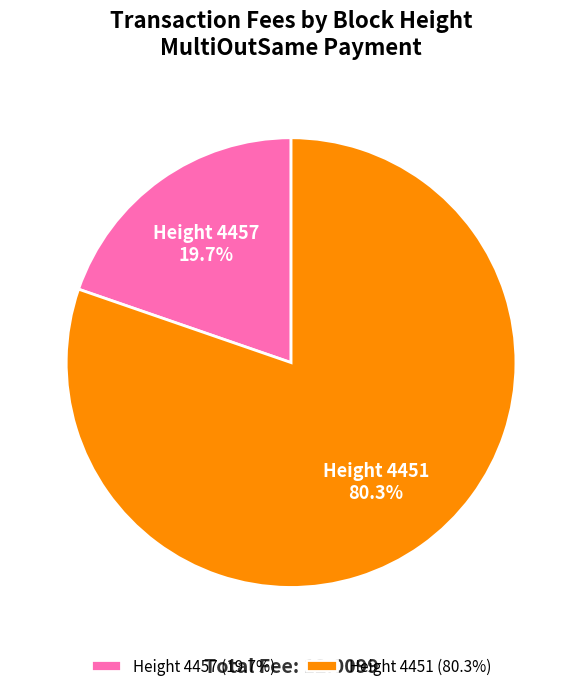

Combined, what portion of the pie is Height 4451 (80.3%) and Height 4457 (19.7%)?

100.0%